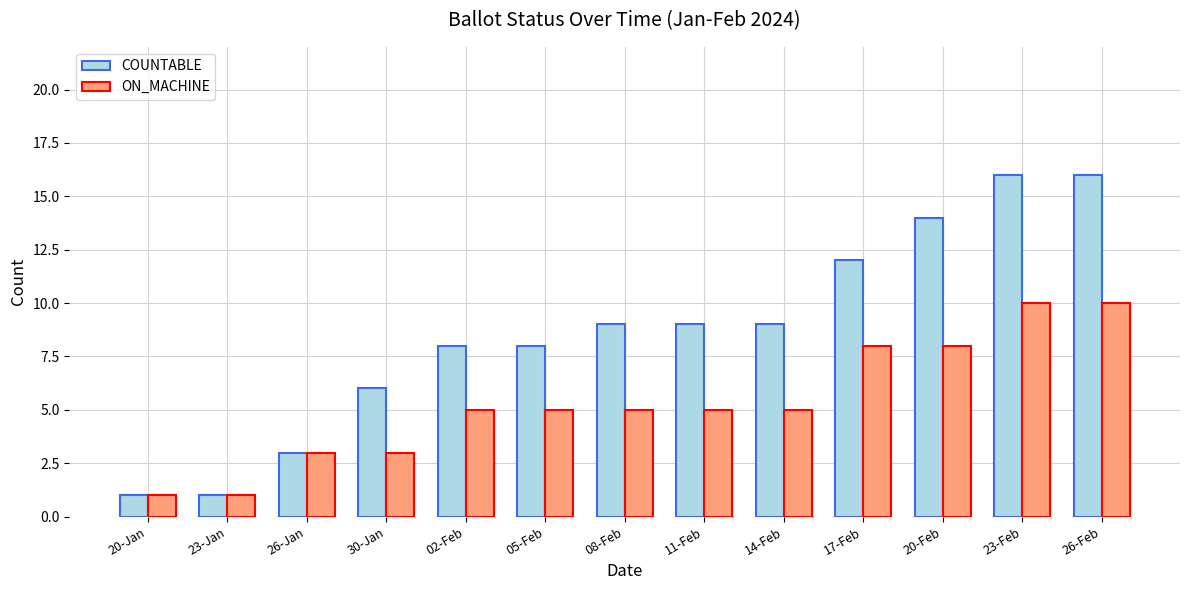

How many distinct data groups are displayed?

2